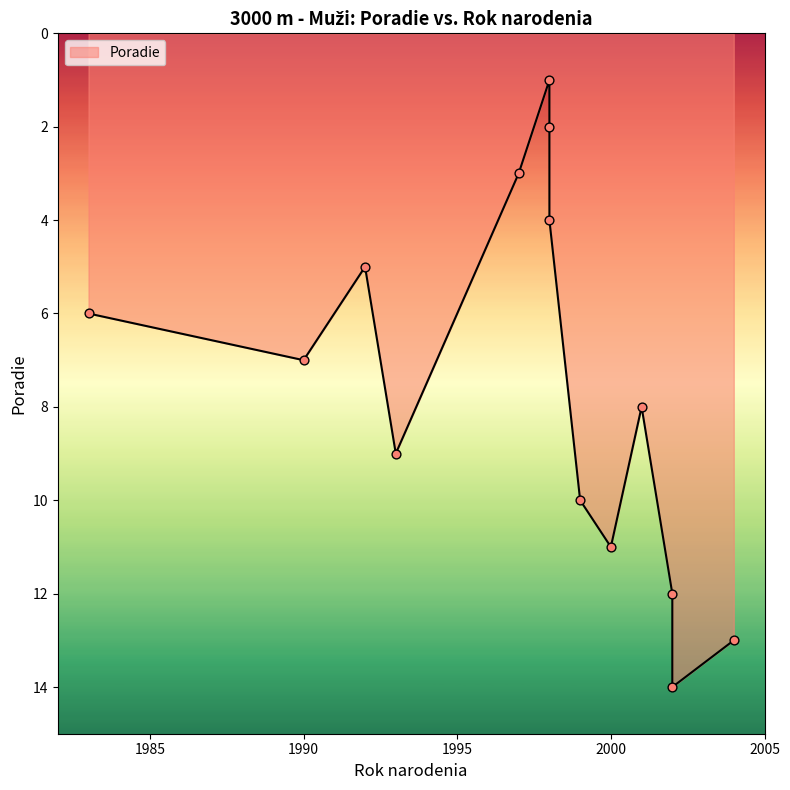

Between 93 and 2, which is larger?

2